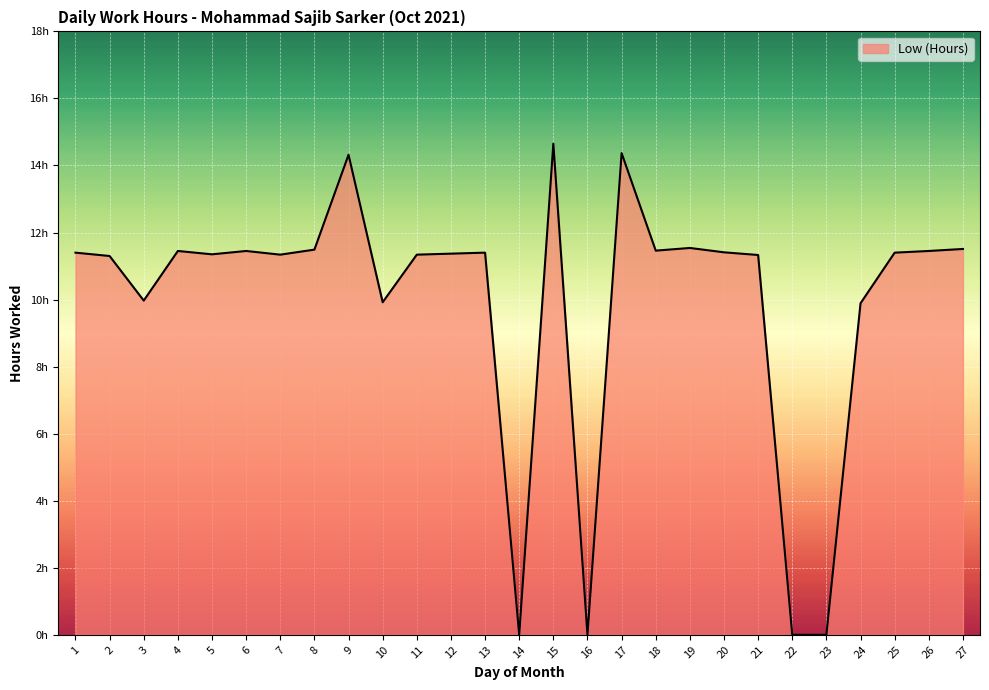

List the labels in order of value, smallest first.

14, 16, 22, 23, 24, 10, 3, 2, 21, 7, 11, 5, 12, 1, 13, 25, 20, 4, 6, 26, 18, 8, 27, 19, 9, 17, 15